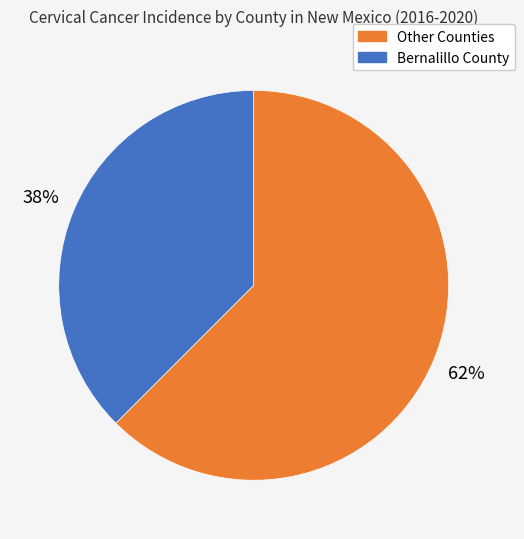

Is there a majority slice in this chart?

Yes